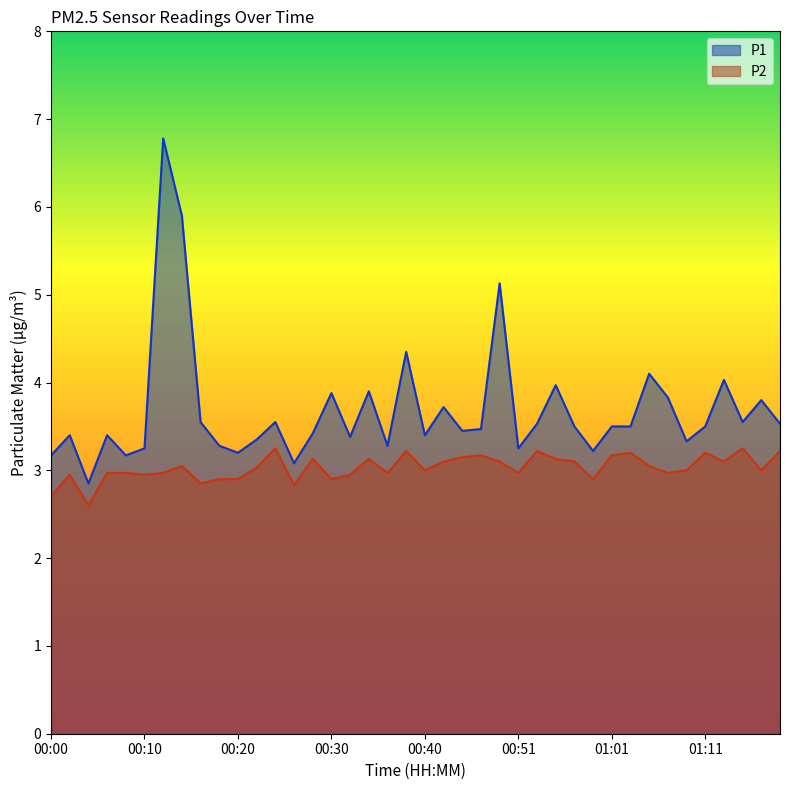

What is the label of the 7th point from the right?

01:07